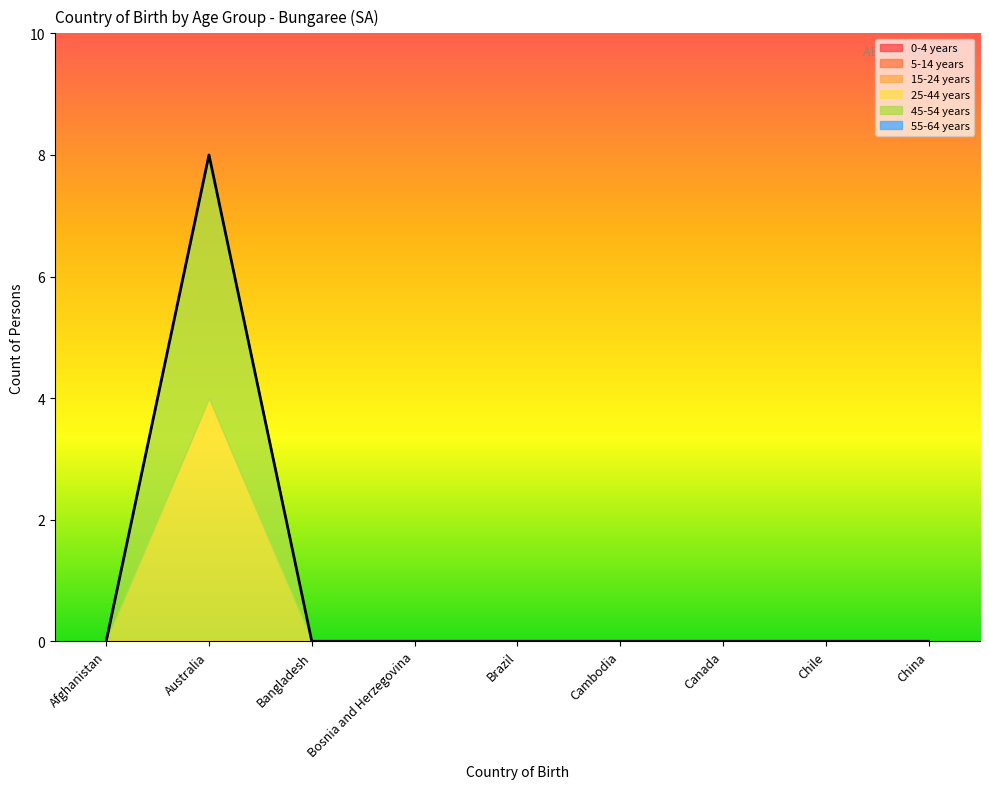

Reading right to left, what are all the values shown in this chart?

0-4 years: China=0	Chile=0	Canada=0	Cambodia=0	Brazil=0	Bosnia and Herzegovina=0	Bangladesh=0	Australia=0	Afghanistan=0
5-14 years: China=0	Chile=0	Canada=0	Cambodia=0	Brazil=0	Bosnia and Herzegovina=0	Bangladesh=0	Australia=0	Afghanistan=0
15-24 years: China=0	Chile=0	Canada=0	Cambodia=0	Brazil=0	Bosnia and Herzegovina=0	Bangladesh=0	Australia=0	Afghanistan=0
25-44 years: China=0	Chile=0	Canada=0	Cambodia=0	Brazil=0	Bosnia and Herzegovina=0	Bangladesh=0	Australia=4	Afghanistan=0
45-54 years: China=0	Chile=0	Canada=0	Cambodia=0	Brazil=0	Bosnia and Herzegovina=0	Bangladesh=0	Australia=4	Afghanistan=0
55-64 years: China=0	Chile=0	Canada=0	Cambodia=0	Brazil=0	Bosnia and Herzegovina=0	Bangladesh=0	Australia=0	Afghanistan=0